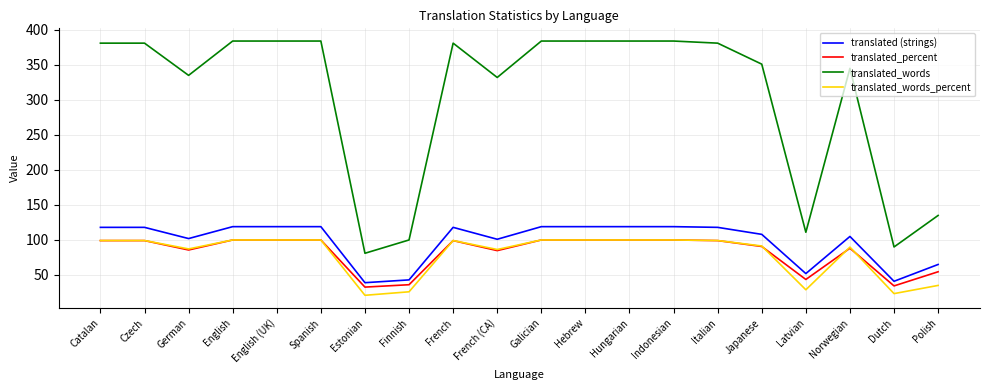

What is the spread (max minus min) of values at French?

281.9